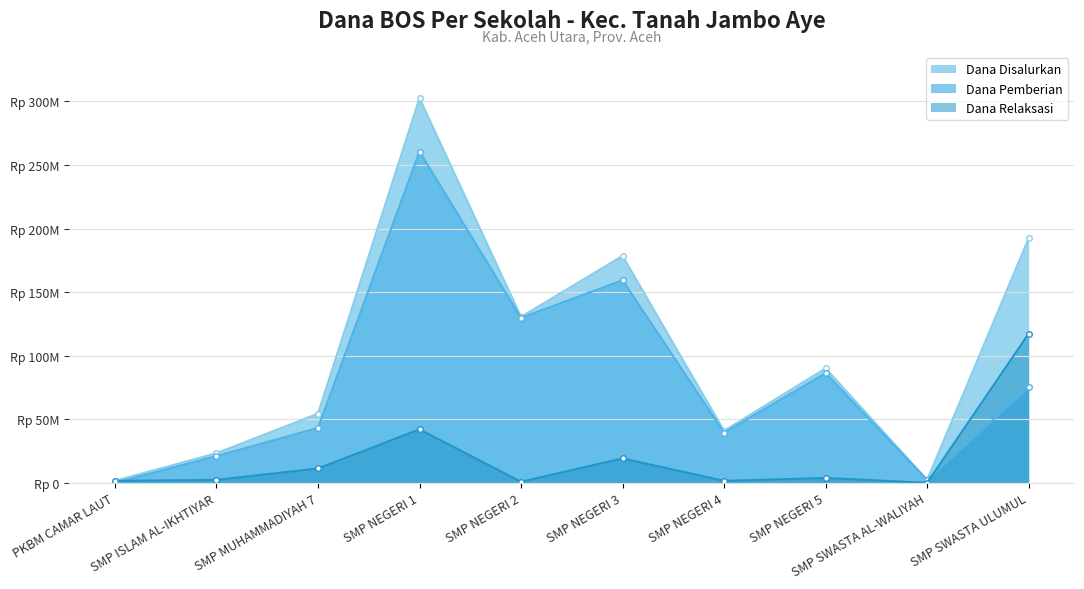

At which label is Dana Relaksasi closest to 58687500?

SMP NEGERI 1